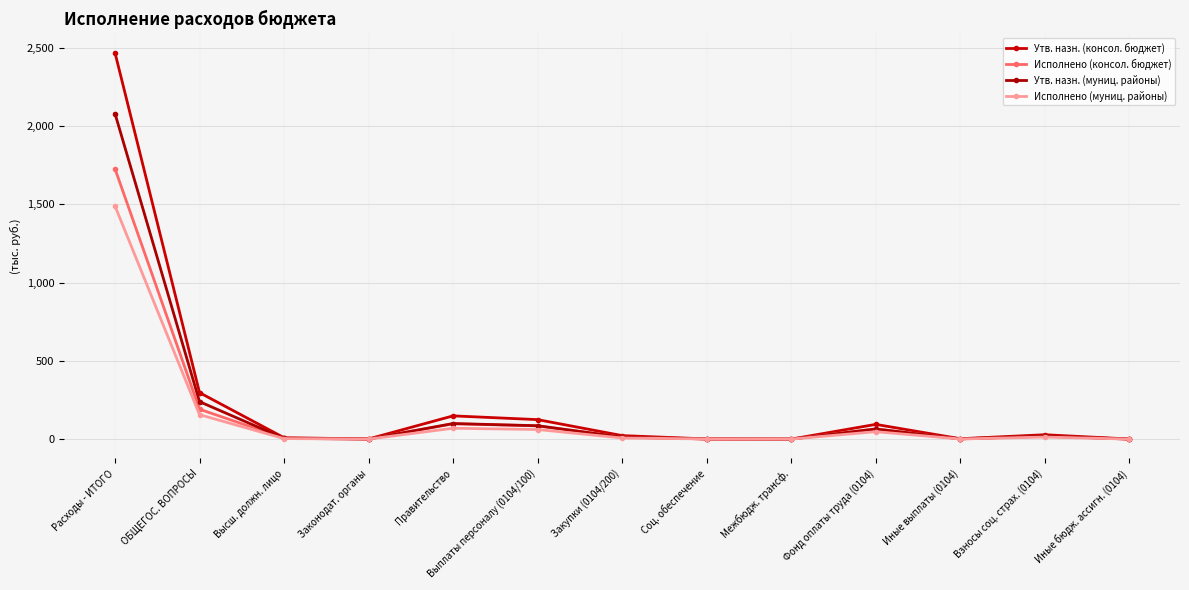

How many lines are shown in the chart?

4